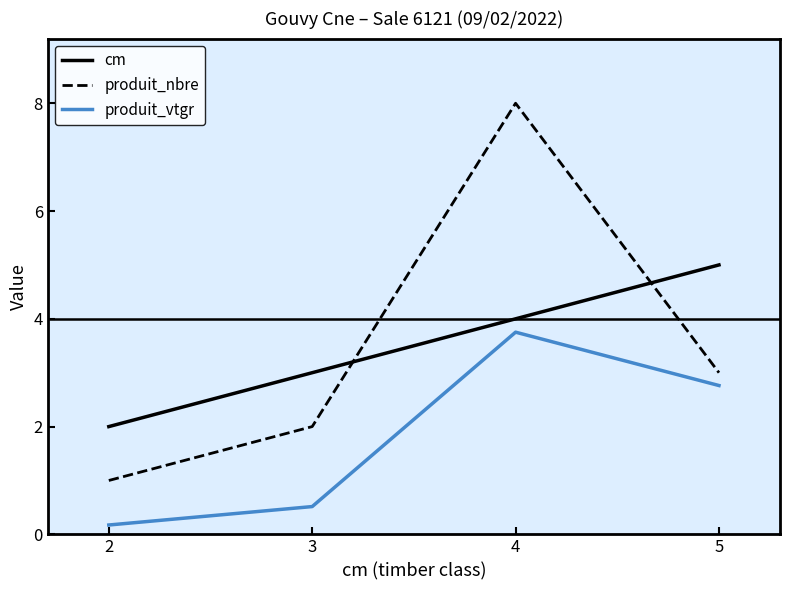

Count the number of categories in the chart.

4